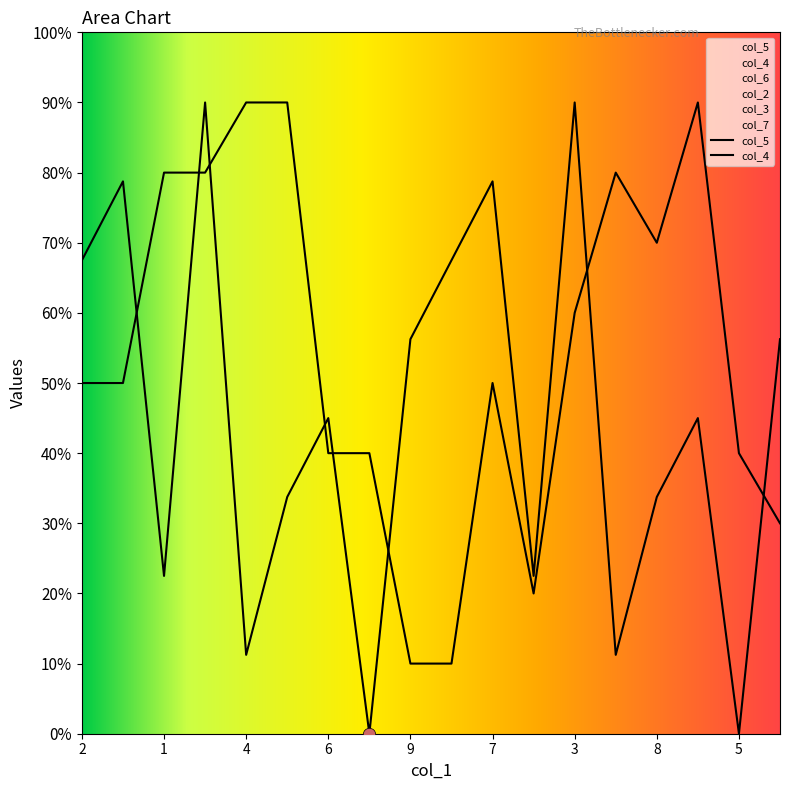

Which series has the largest total across all categories?

col_4